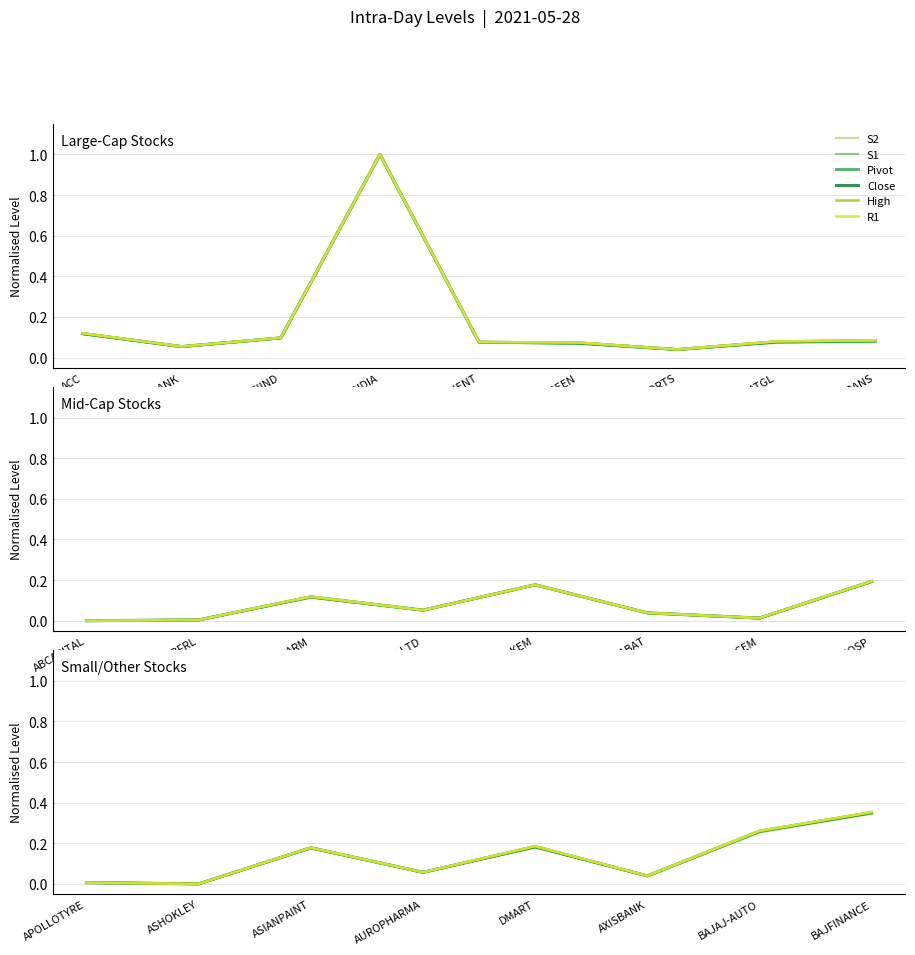

How many interior local peaks does the Close series have?

2